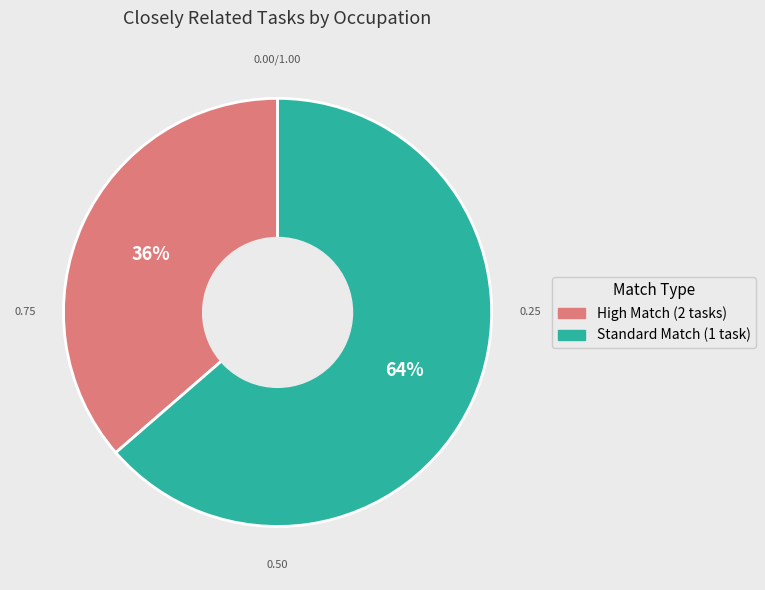

Is there any slice that represents more than half of the pie?

Yes